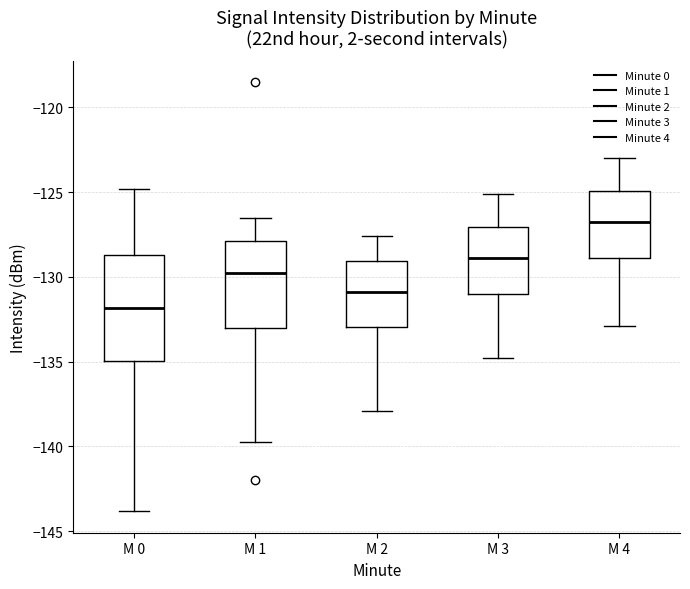

Reading left to right, transcribe this box plot: for each box, give where its median line is, the range the box spans, and where its two whiskers end, as read against the y-axis. The values are not printed on the chart, so give them approximately, as read against the axis.

M 0: median -132.0, box -135.0 to -128.5, whiskers -144.0 to -125.0
M 1: median -130.0, box -133.0 to -128.0, whiskers -140.0 to -126.5
M 2: median -131.0, box -133.0 to -129.0, whiskers -138.0 to -127.5
M 3: median -129.0, box -131.0 to -127.0, whiskers -135.0 to -125.0
M 4: median -127.0, box -129.0 to -125.0, whiskers -133.0 to -123.0